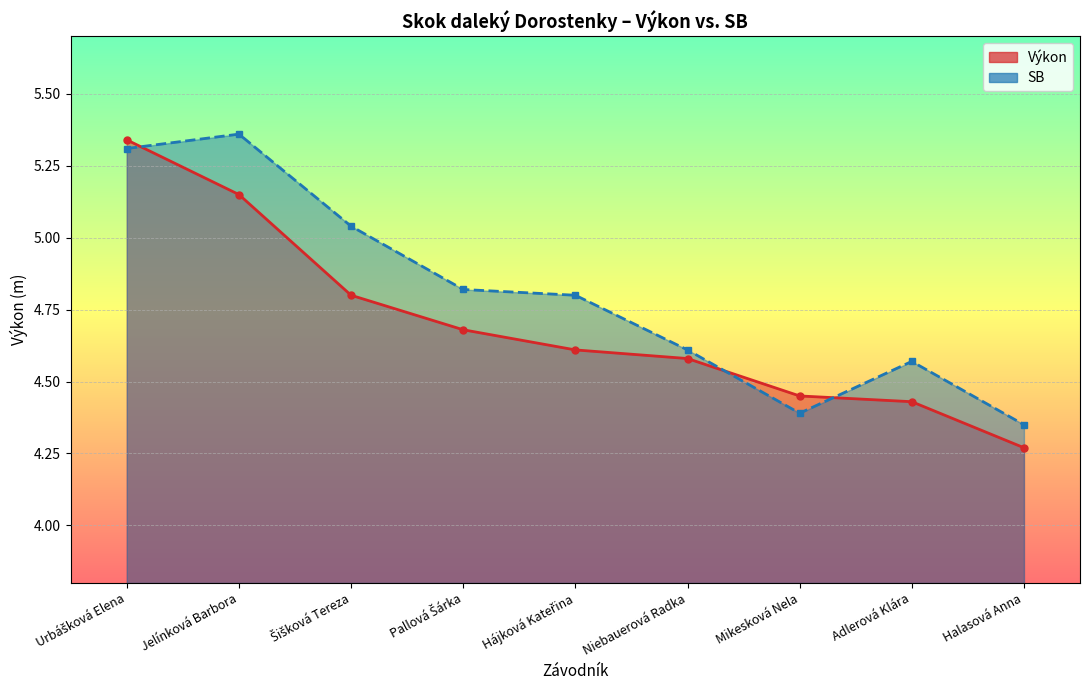

How many intersections are there between Výkon and SB?

3